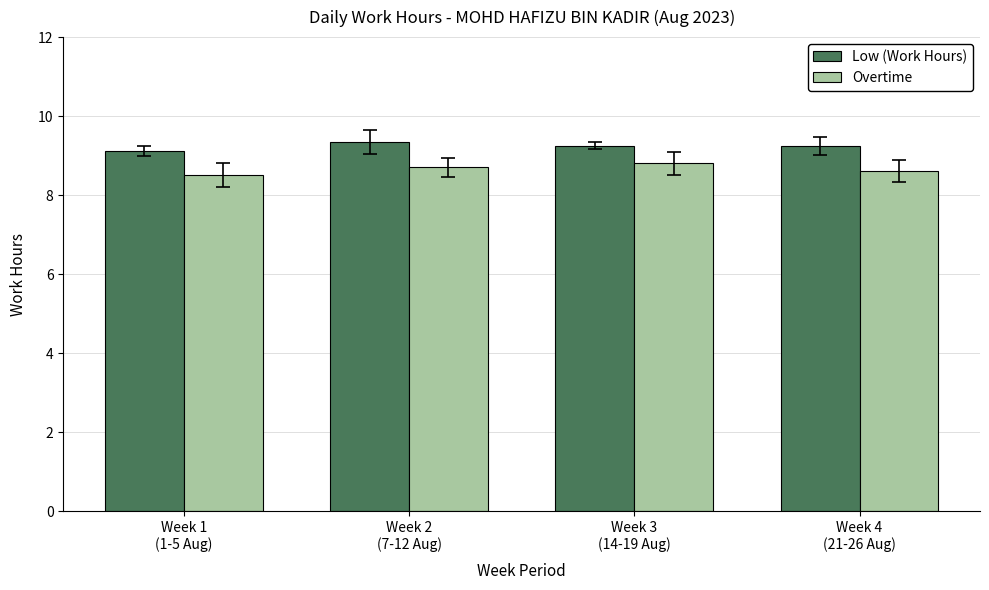

What is the maximum value for Overtime?

8.8